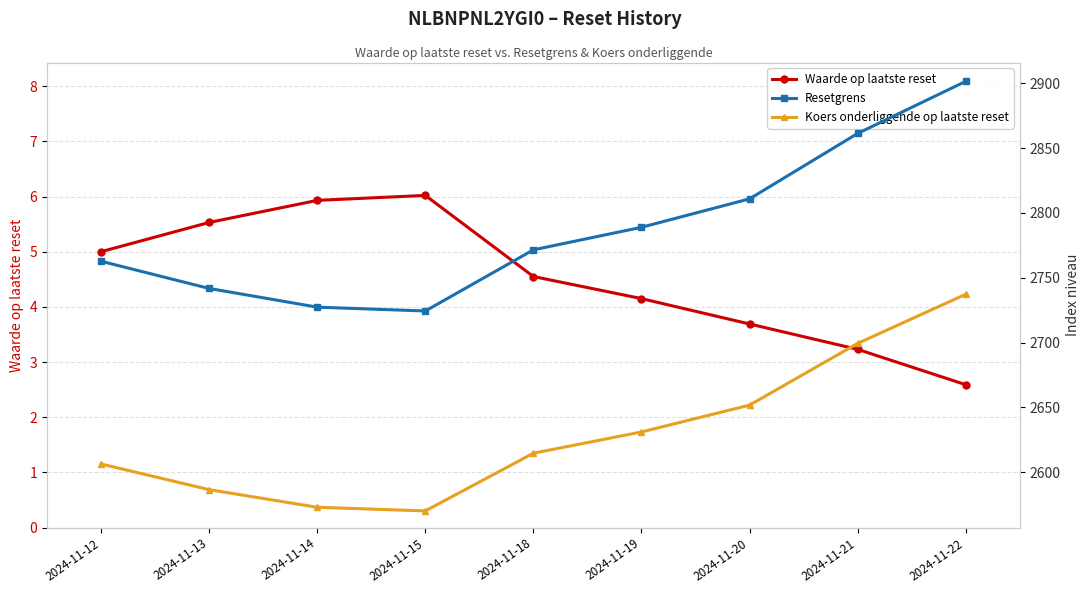

Reading right to left, transcribe all the data shown in this chart.

Waarde op laatste reset: 2024-11-22=2.6	2024-11-21=3.2	2024-11-20=3.7	2024-11-19=4.2	2024-11-18=4.5	2024-11-15=6.0	2024-11-14=5.9	2024-11-13=5.5	2024-11-12=5.0
Resetgrens: 2024-11-22=2901.4	2024-11-21=2861.3	2024-11-20=2810.8	2024-11-19=2788.9	2024-11-18=2771.5	2024-11-15=2724.3	2024-11-14=2727.3	2024-11-13=2741.7	2024-11-12=2762.7
Koers onderliggende op laatste reset: 2024-11-22=2737.2	2024-11-21=2699.3	2024-11-20=2651.7	2024-11-19=2631.0	2024-11-18=2614.6	2024-11-15=2570.1	2024-11-14=2572.9	2024-11-13=2586.5	2024-11-12=2606.3